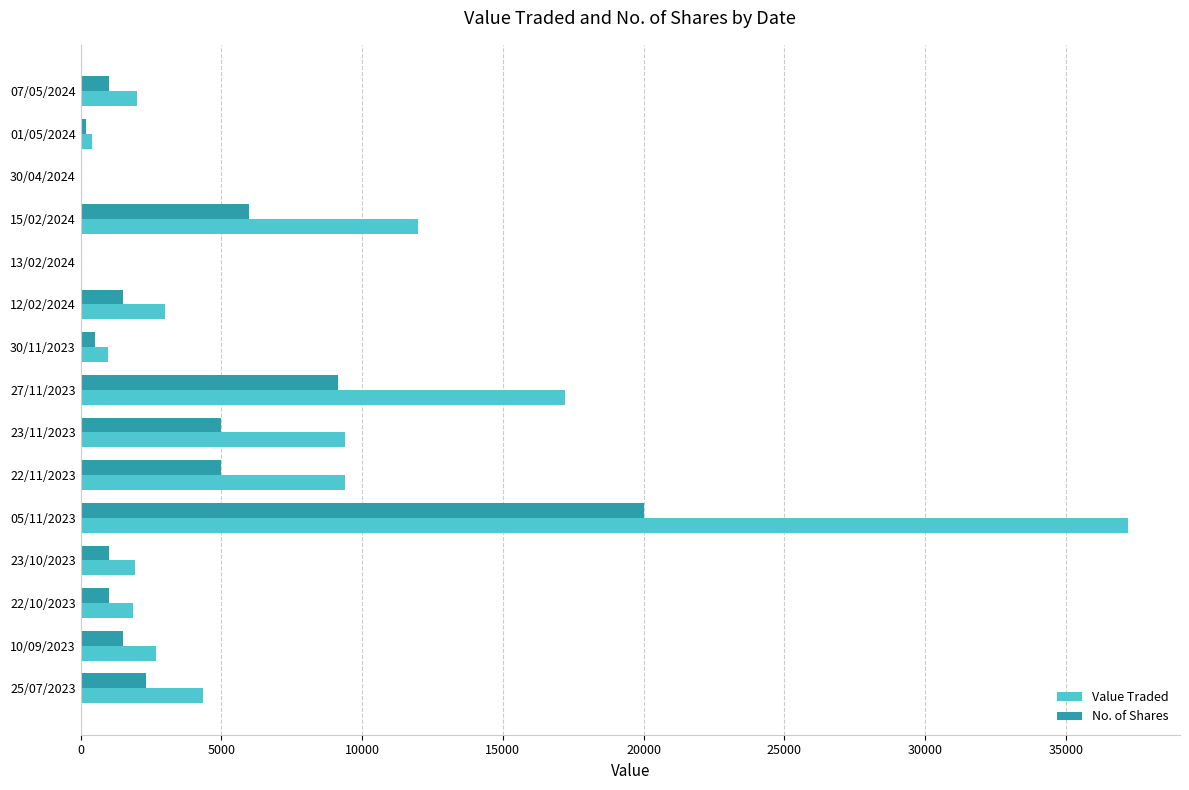

Which series has the largest range (max minus min)?

Value Traded